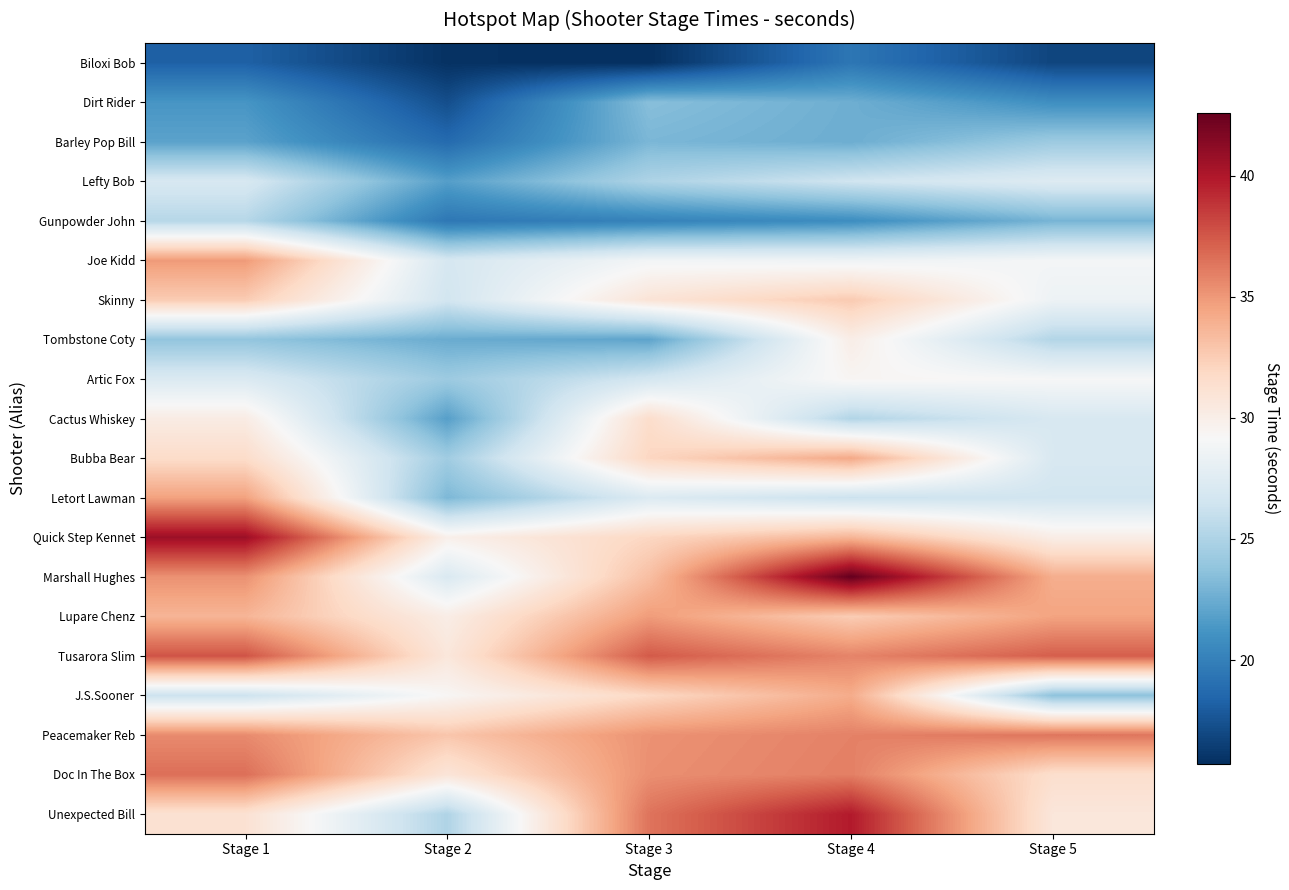

How many series are shown in this chart?

20